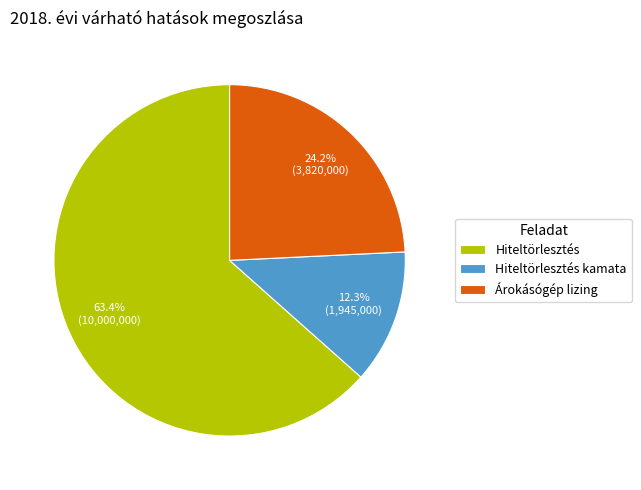

To the nearest percent, what portion does Hiteltörlesztés represent?

63%